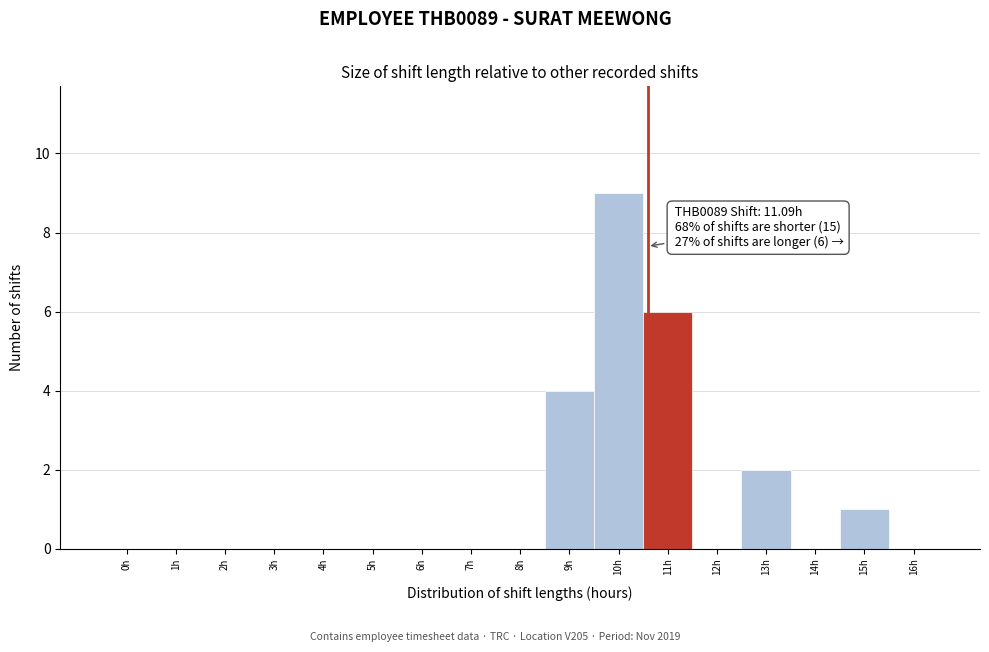

Reading right to left, what are all the values shown in this chart?

16h=0	15h=1	14h=0	13h=2	12h=0	11h=6	10h=9	9h=4	8h=0	7h=0	6h=0	5h=0	4h=0	3h=0	2h=0	1h=0	0h=0